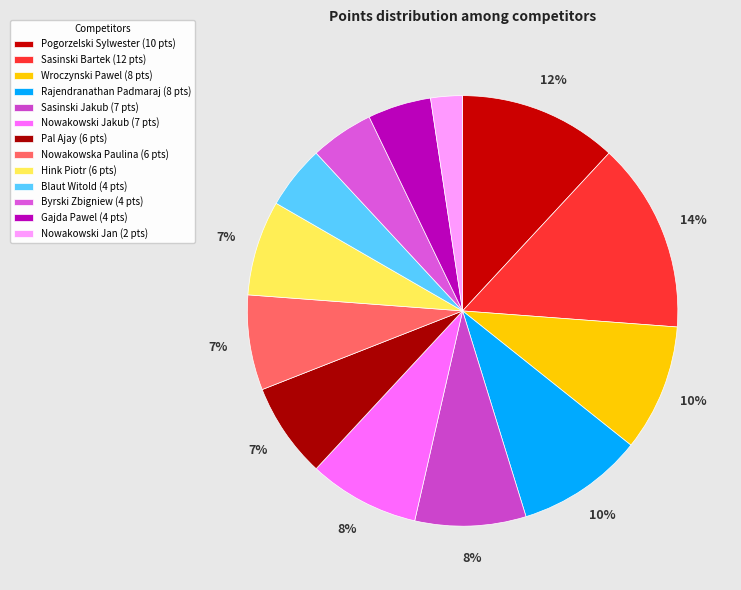

True or false: Wroczynski Pawel accounts for 1% of the total.

False